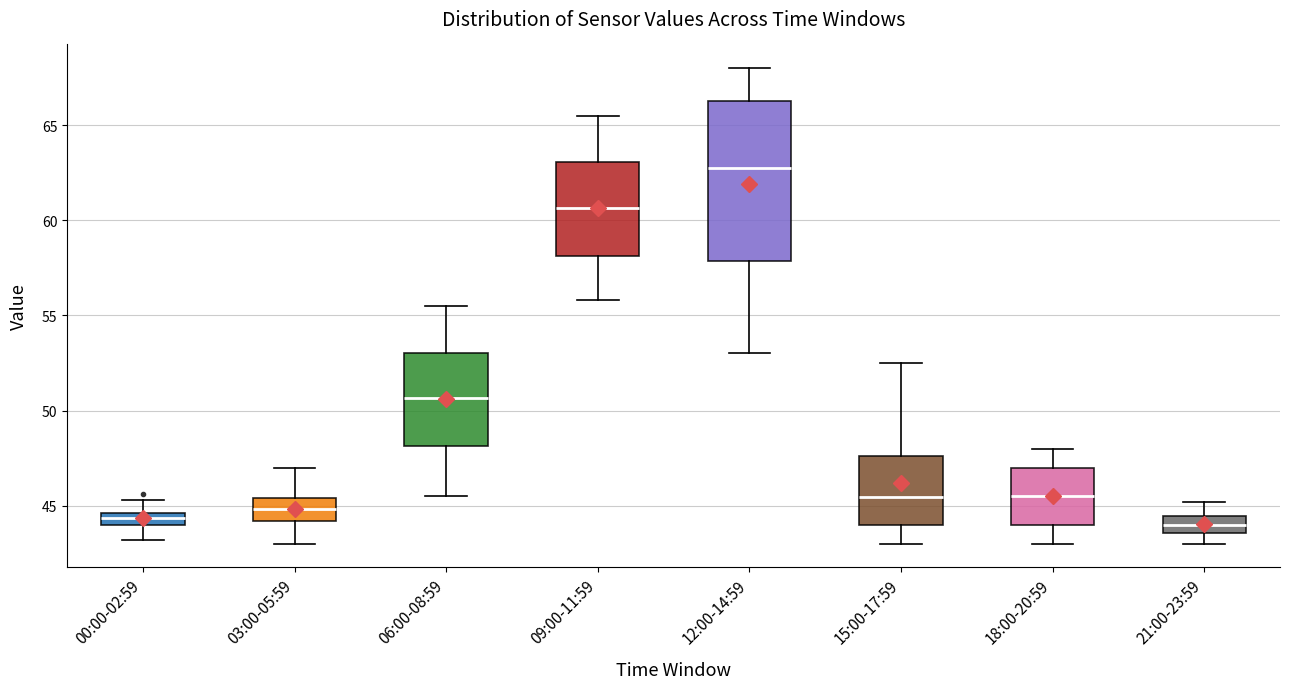

Where is the lower edge of the box for 21:00-23:59 on the y-axis? The values are not printed on the chart, so give them approximately, as read against the axis.

43.5